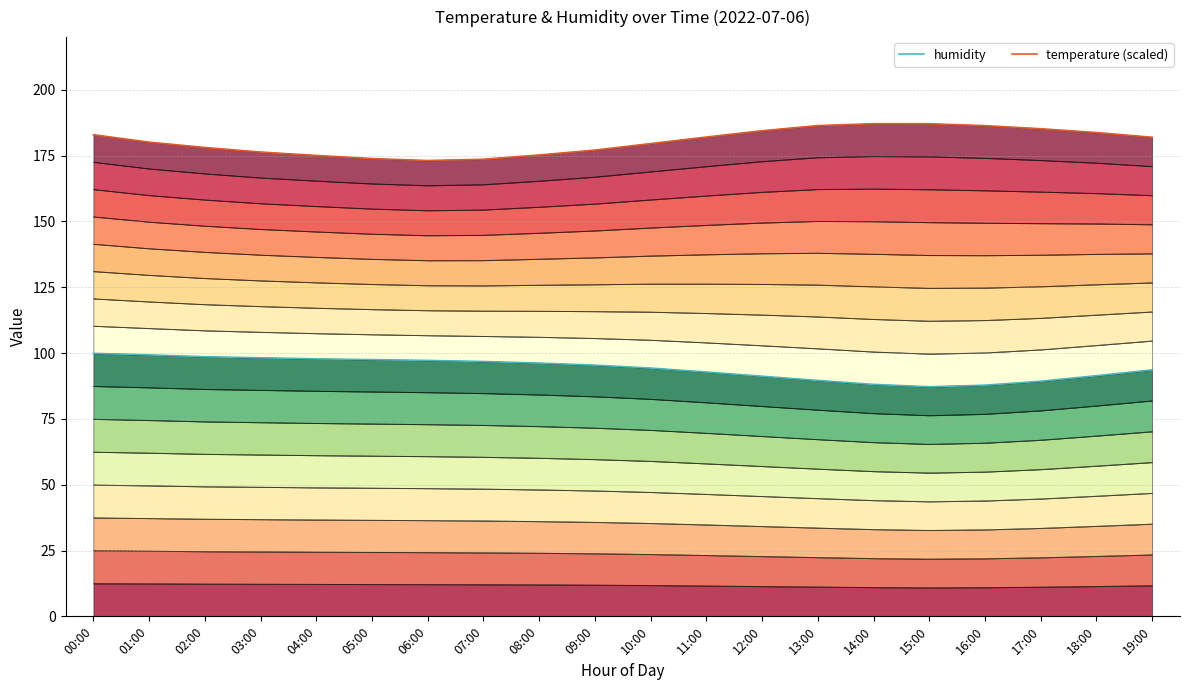

Which label corresponds to the largest value in the chart?

14:00